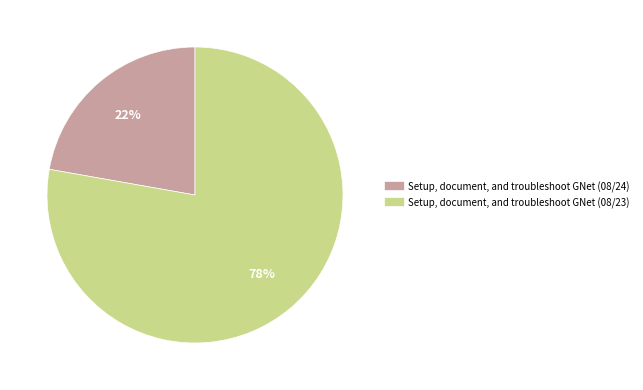

How many slices are in this pie chart?

2